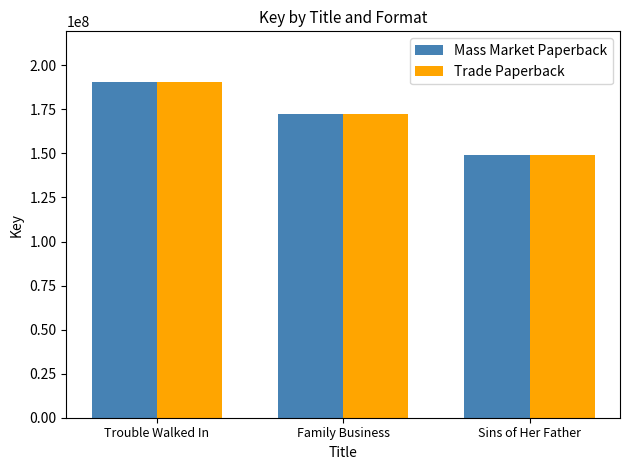

At which label is Mass Market Paperback closest to 169790210?

Family Business